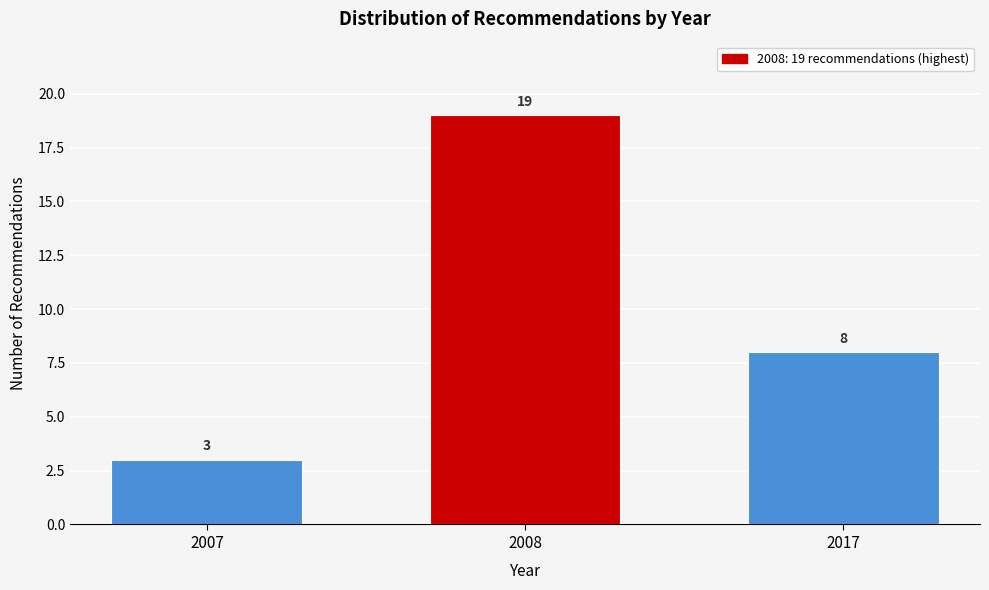

Reading left to right, extract all data points from this chart.

2007=3	2008=19	2017=8